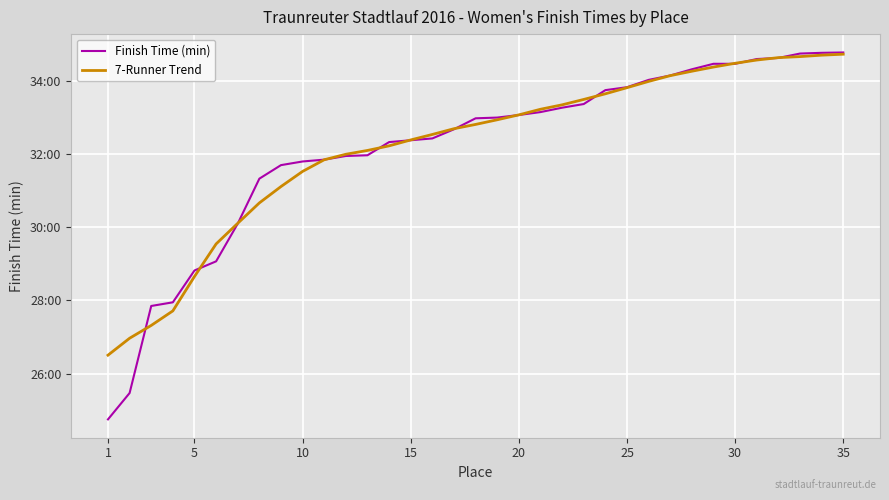

Does the chart display data point markers on the line(s)?

No